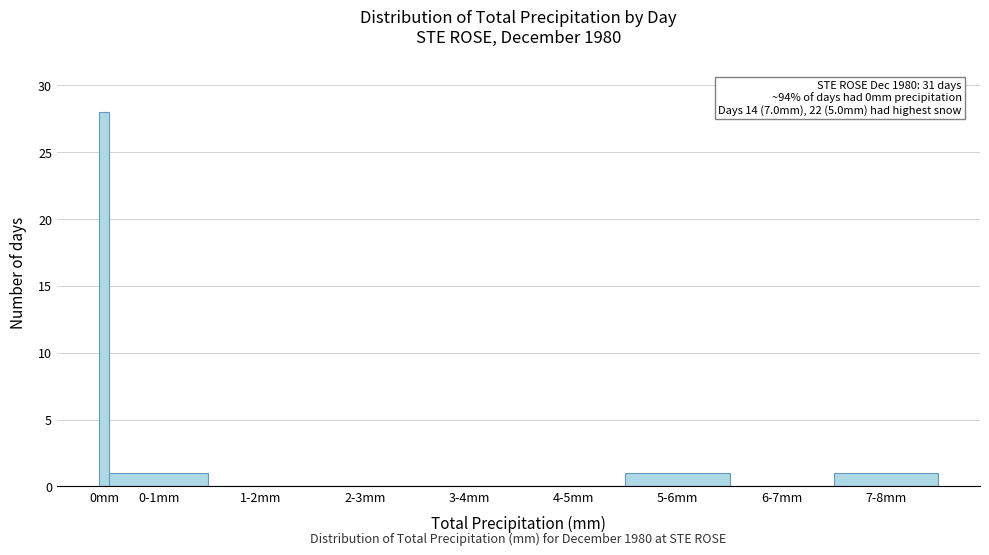

Reading left to right, extract all data points from this chart.

0mm=28	0-1mm=1	1-2mm=0	2-3mm=0	3-4mm=0	4-5mm=0	5-6mm=1	6-7mm=0	7-8mm=1